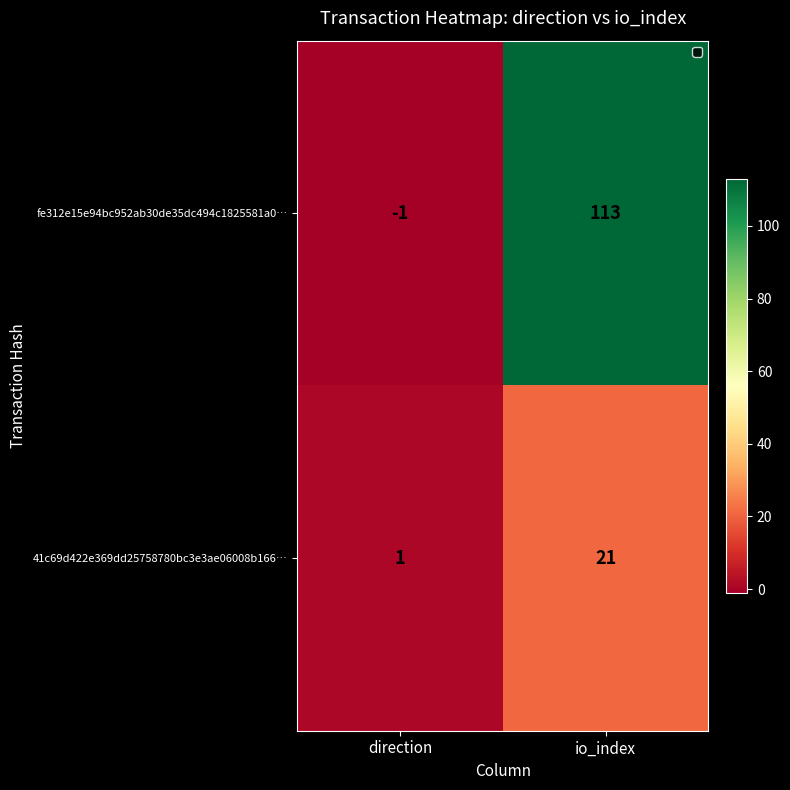

What is the maximum value for 41c69d422e369dd25758780bc3e3ae06008b166…?

21